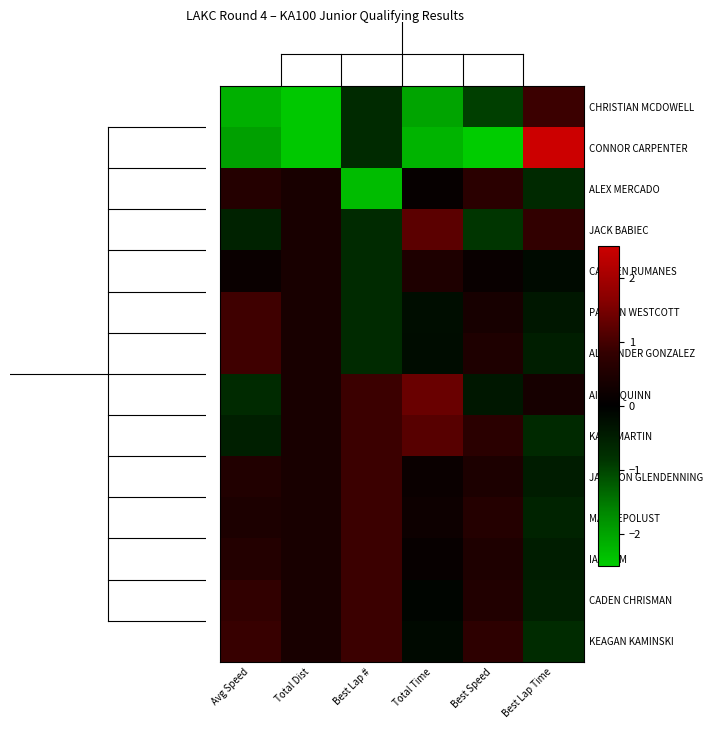

Which has a higher value, Best Lap Time or Total Dist?

Best Lap Time